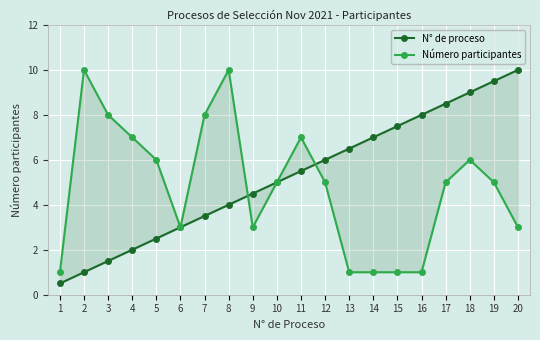

The value of N° de proceso at 13 is 2.1. True or false?

False